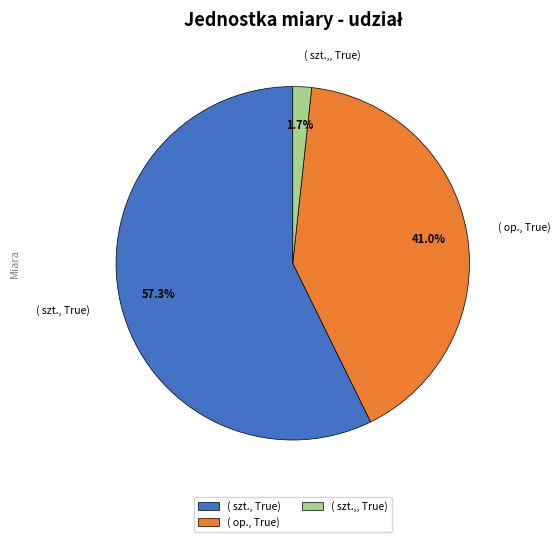

What percentage do ( szt.,, True) and ( op., True) together represent?

42.7%